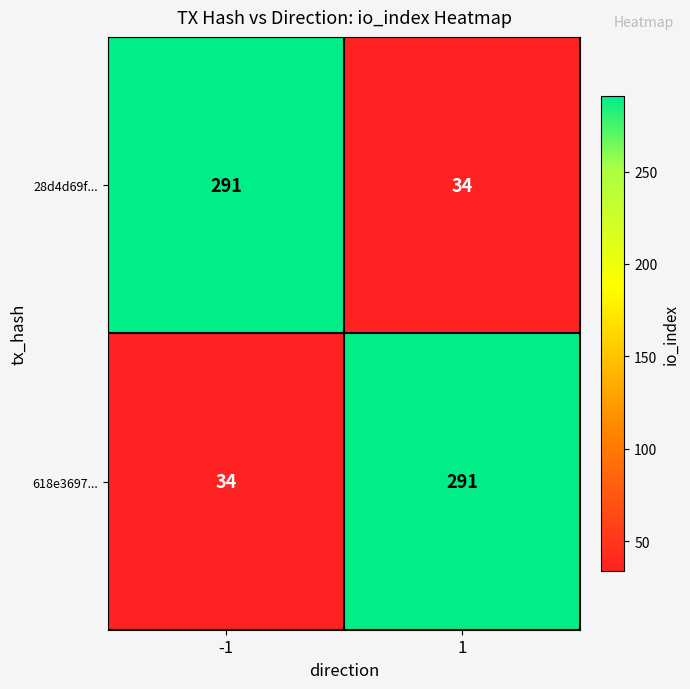

What is the highest value of the 618e3697... series?

291